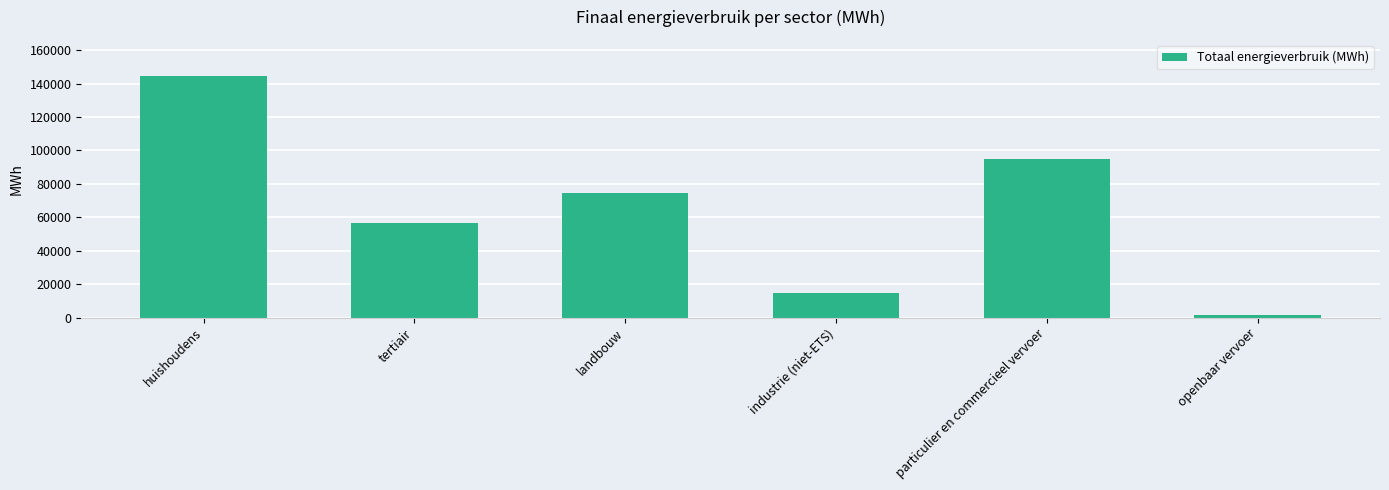

What is the label of the 1st bar from the left?

huishoudens